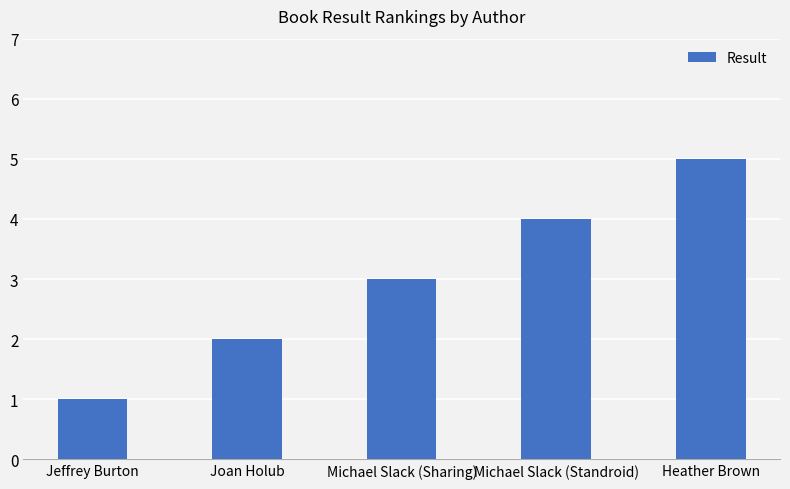

Count the number of categories in the chart.

5